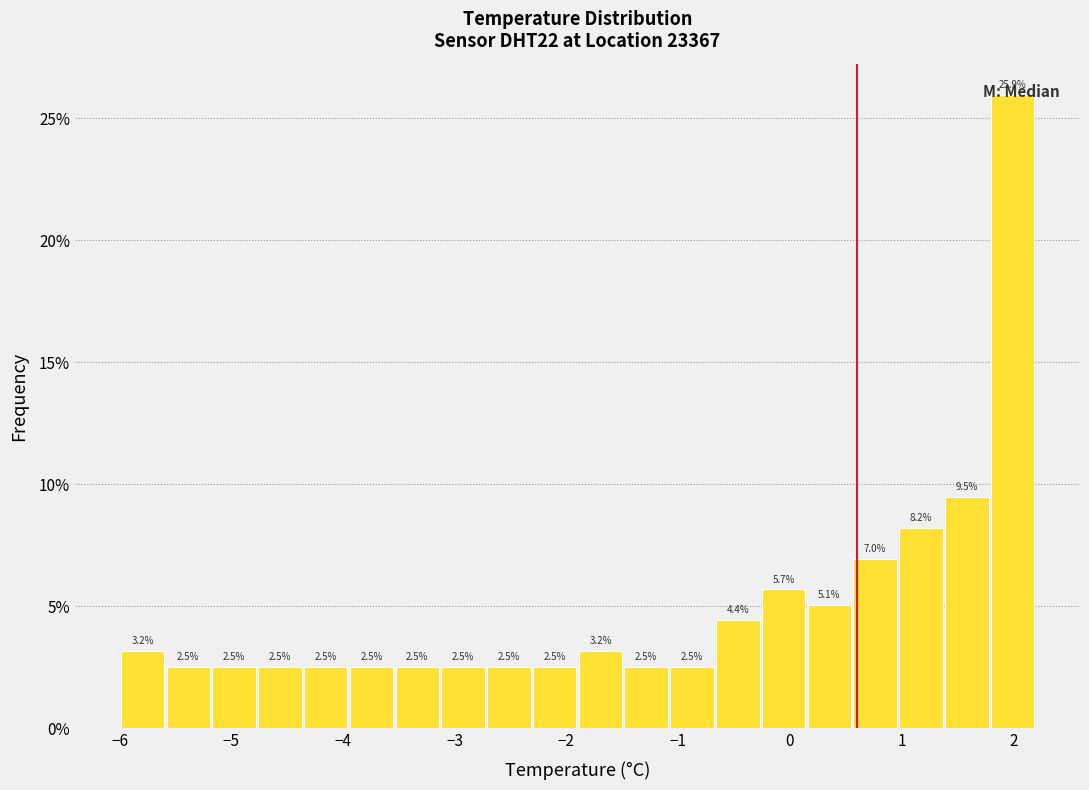

Reading left to right, list every bar in this chart as the range it spans on the x-axis followed by its height. The bar edges are not printed on the chart, so give them approximately, as read against the axis.

-6.00 to -5.59: 3.2
-5.59 to -5.18: 2.5
-5.18 to -4.77: 2.5
-4.77 to -4.36: 2.5
-4.36 to -3.95: 2.5
-3.95 to -3.54: 2.5
-3.54 to -3.13: 2.5
-3.13 to -2.72: 2.5
-2.72 to -2.31: 2.5
-2.31 to -1.90: 2.5
-1.90 to -1.49: 3.2
-1.49 to -1.08: 2.5
-1.08 to -0.67: 2.5
-0.67 to -0.26: 4.4
-0.26 to 0.15: 5.7
0.15 to 0.56: 5.1
0.56 to 0.97: 7.0
0.97 to 1.38: 8.2
1.38 to 1.79: 9.5
1.79 to 2.20: 25.9